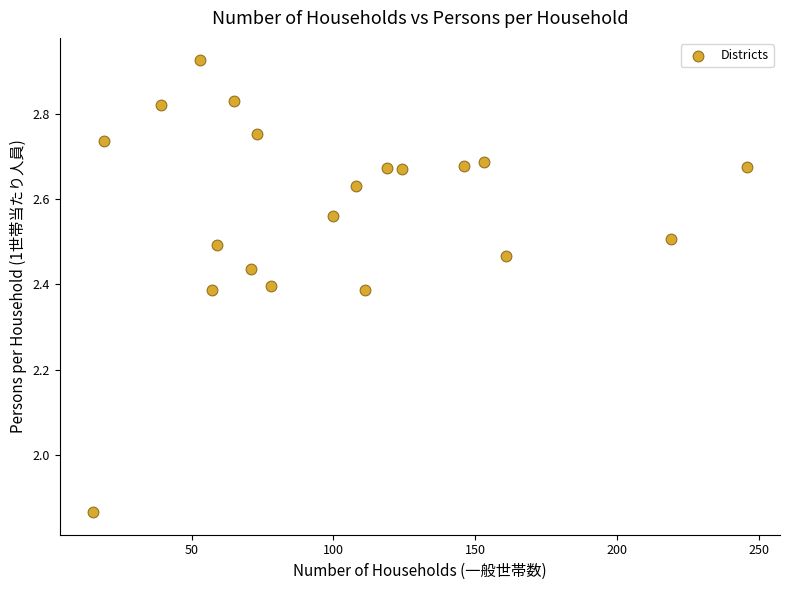

What is the range of Y values (max minus min)?

1.1